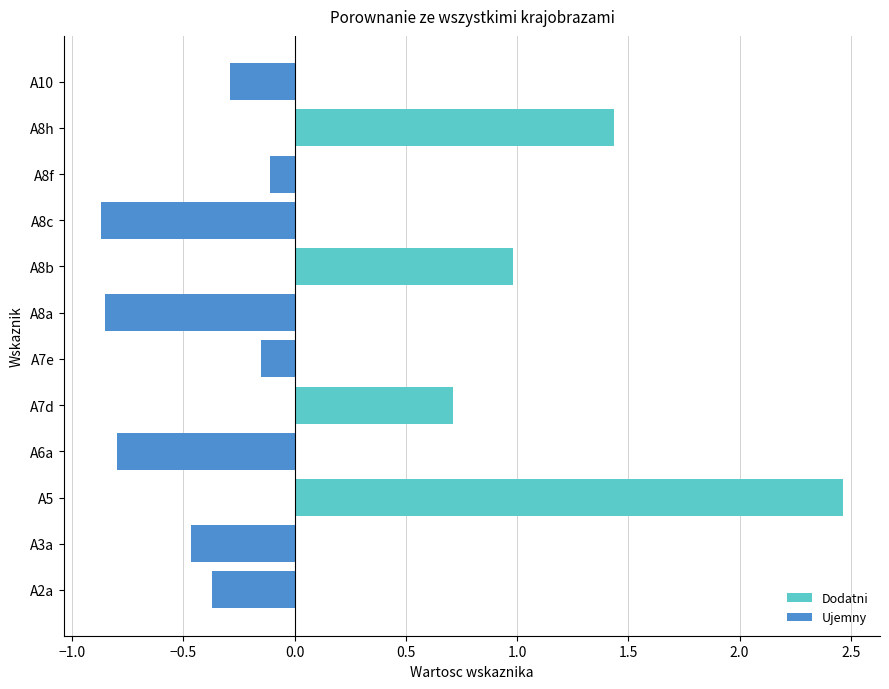

Which series changed the most between A7e and A8h?

Dodatni